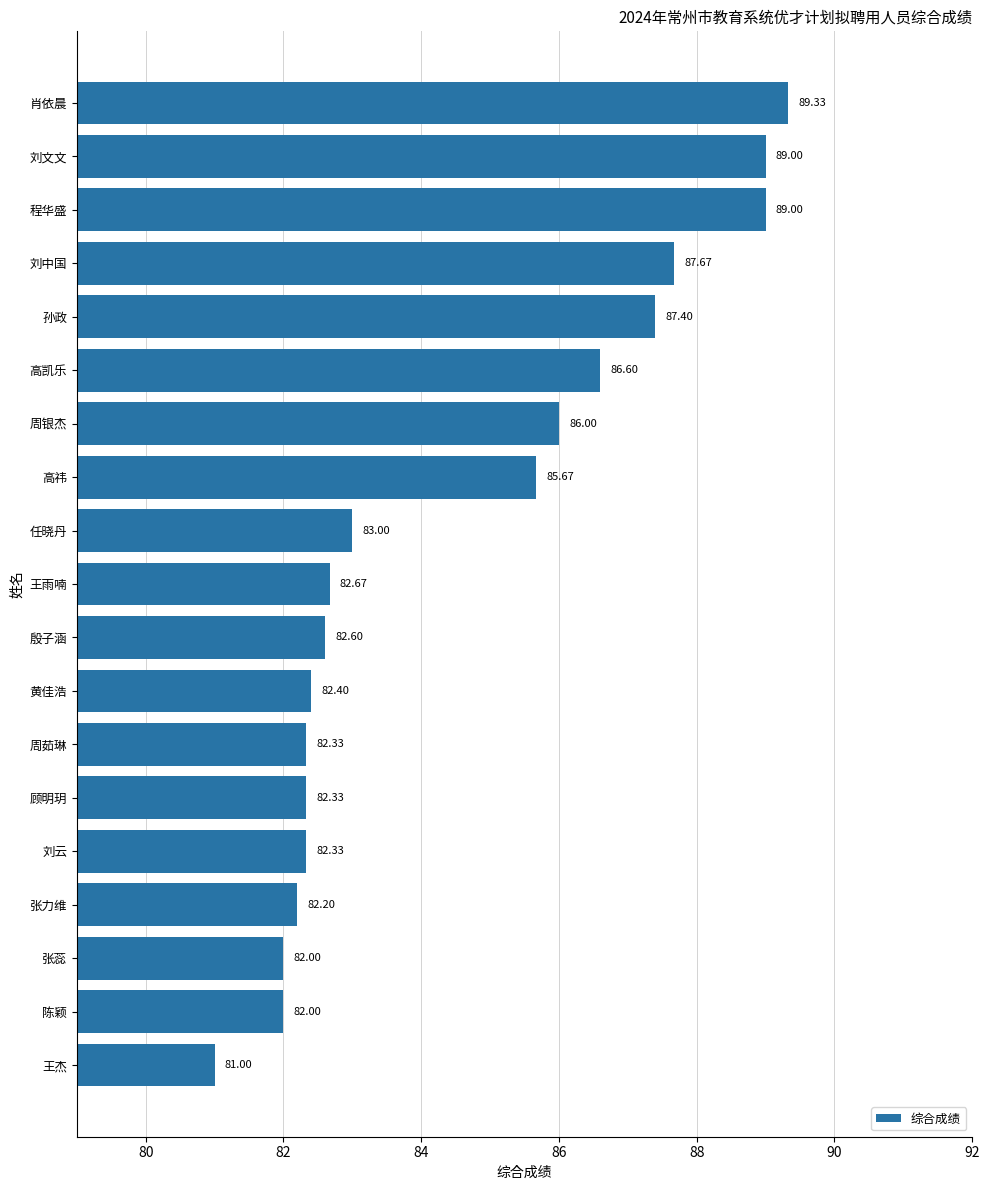

What is the change in value from 刘云 to 程华盛?

+6.7